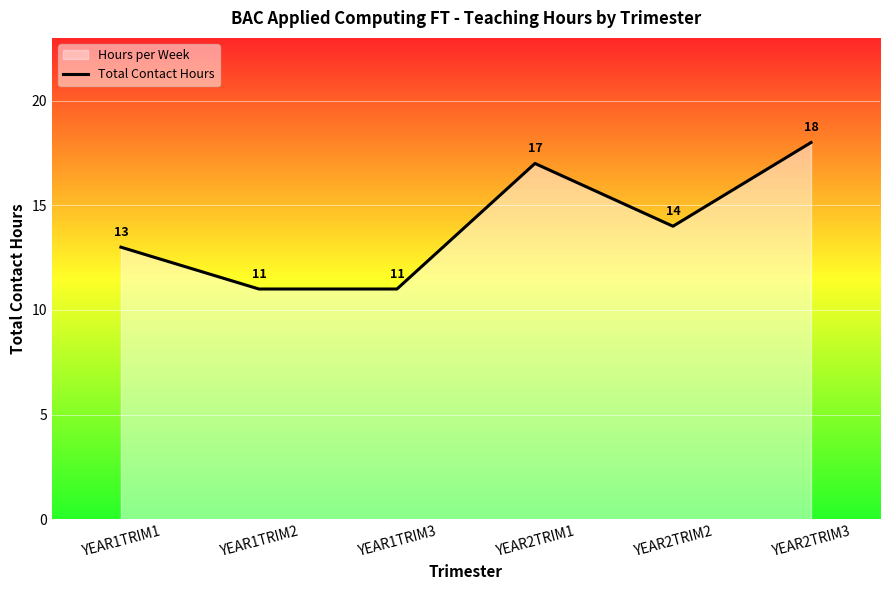

What is the maximum value shown in the chart?

18